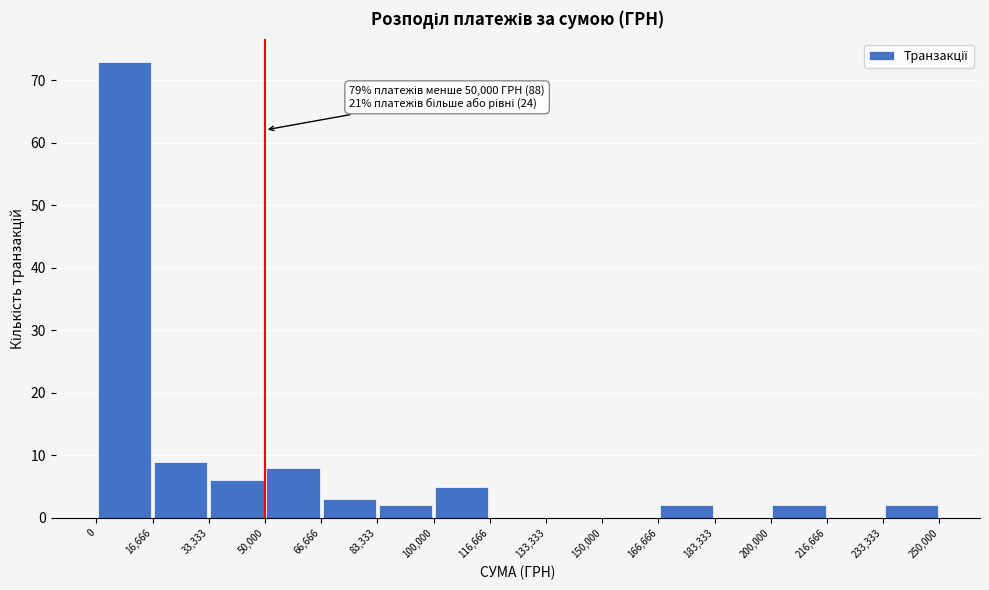

Over which range of the x-axis is the bar tallest?

0 to 16,666